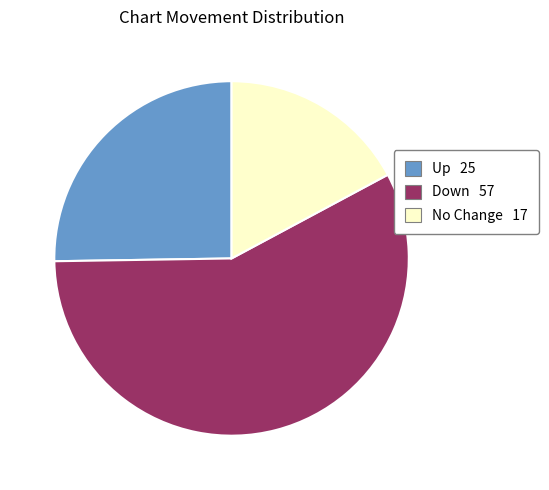

How many segments does this pie chart have?

3